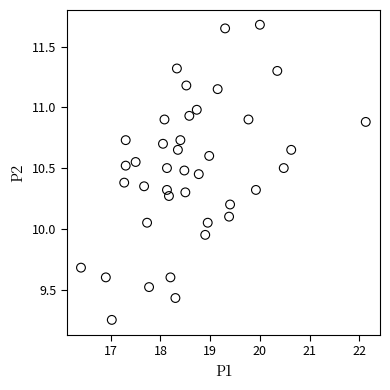

What is the range of X values (max minus min)?

5.7